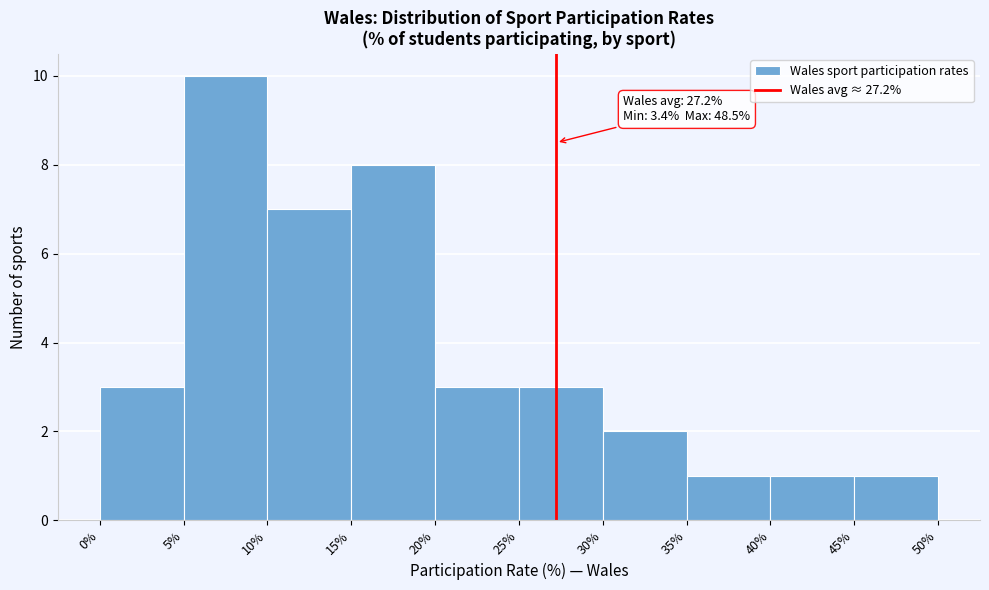

Over which range of the x-axis is the bar tallest?

5% to 10%